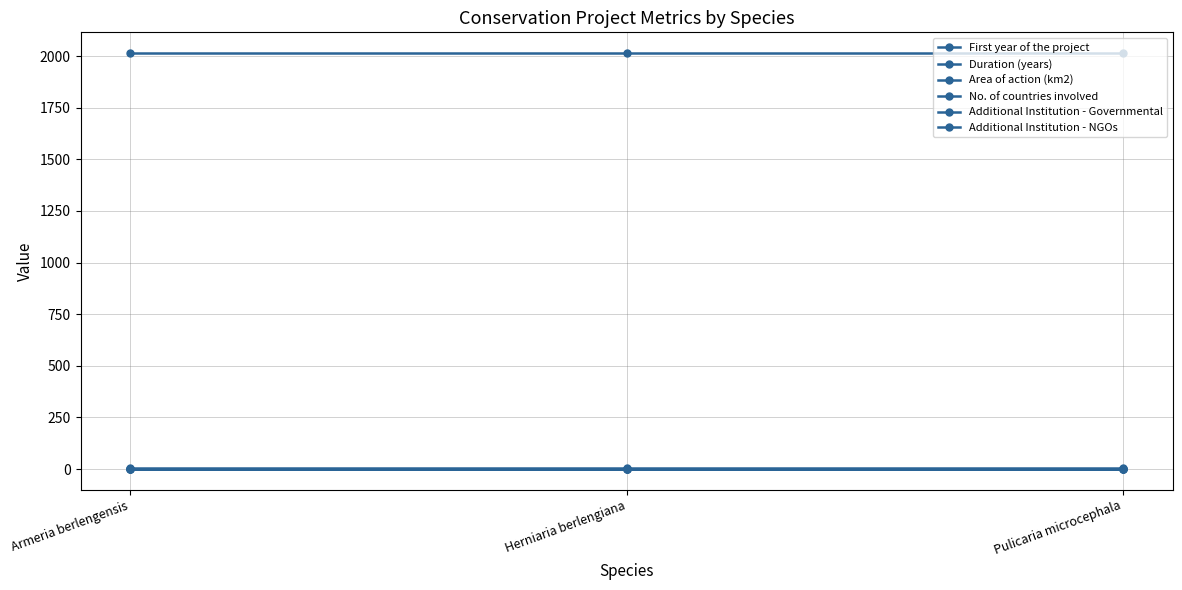

Between Pulicaria microcephala and Herniaria berlengiana, which is larger?

Pulicaria microcephala